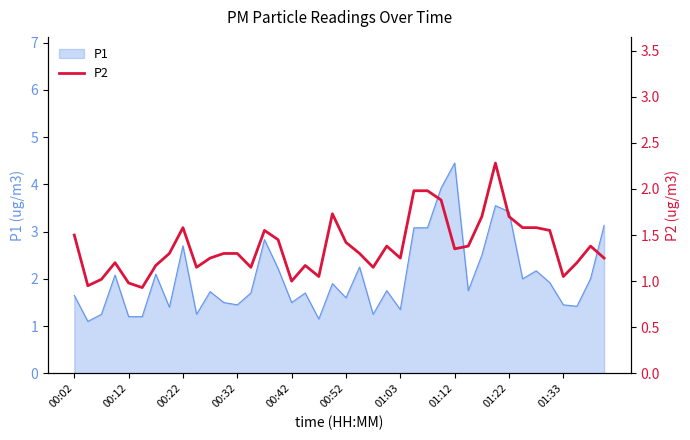

What is the lowest value of the P1 series?

1.1